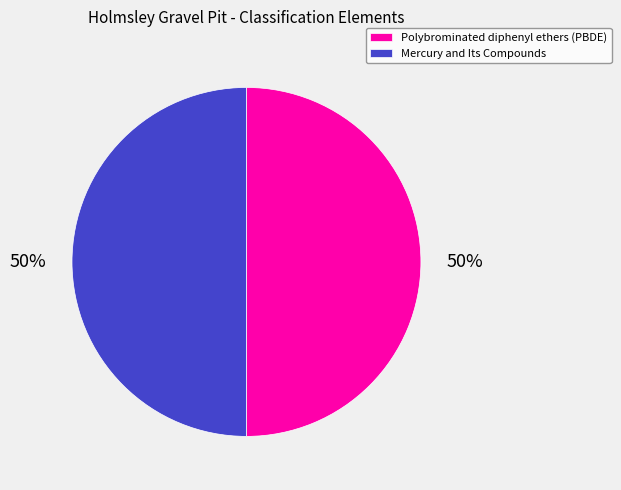

How many slices are in this pie chart?

2